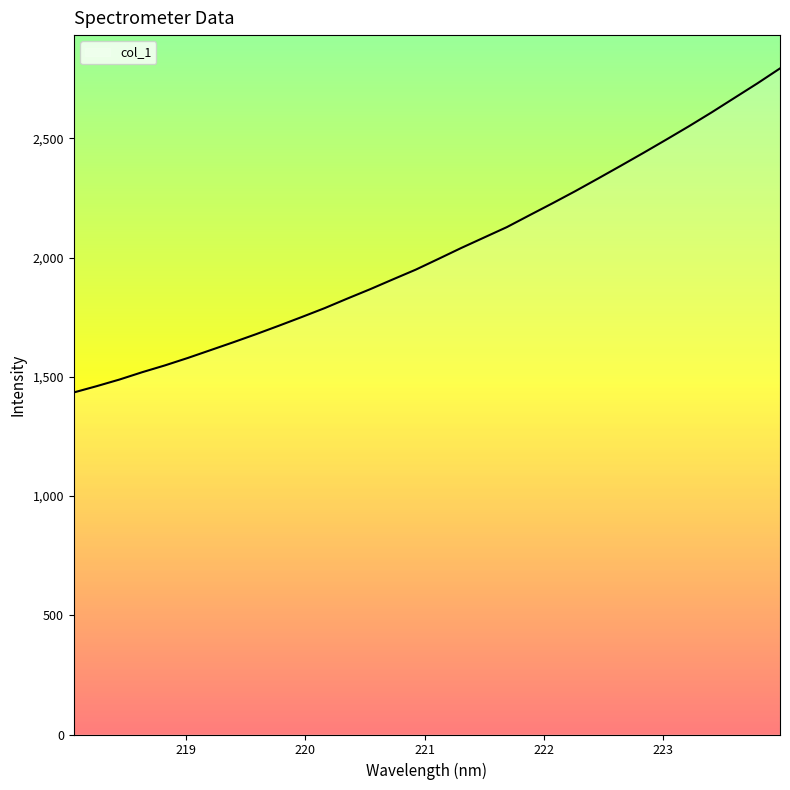

What is the difference between the maximum and minimum values?

1358.7